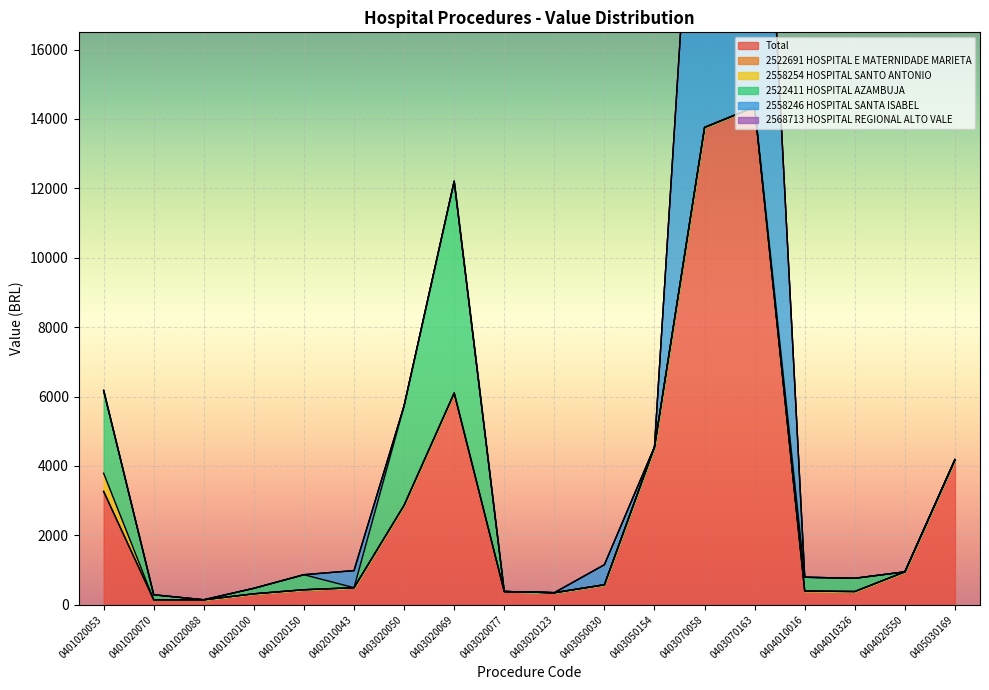

True or false: 2568713 HOSPITAL REGIONAL ALTO VALE has more than 0 interior local peaks.

False